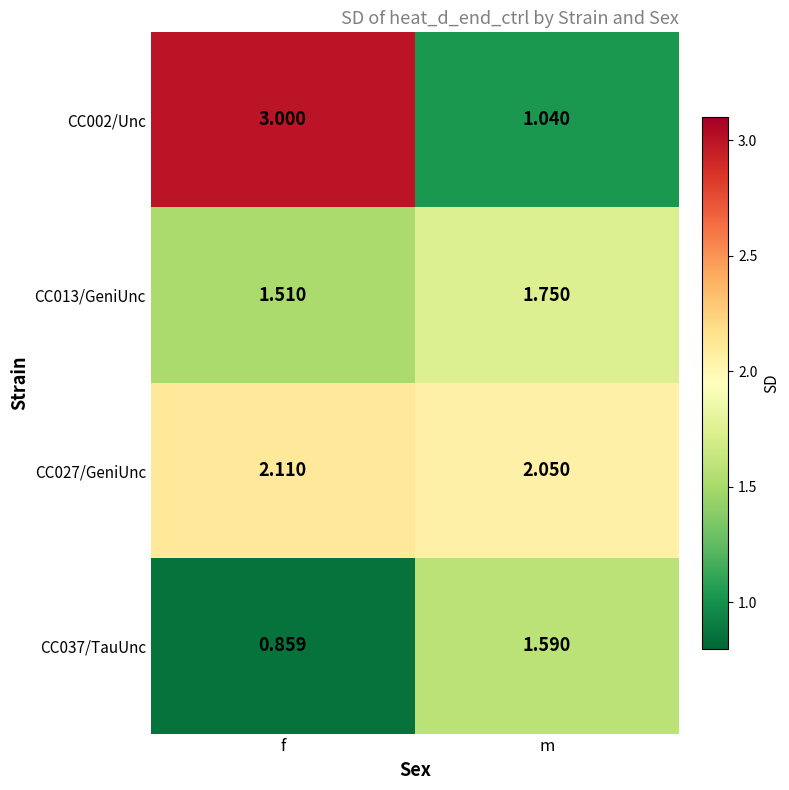

At which category does the chart reach its minimum across all series?

f